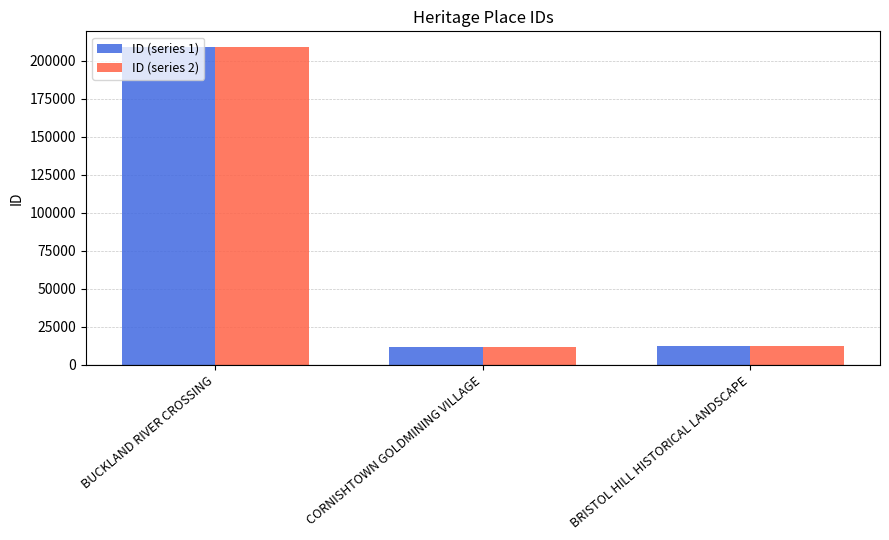

Is it true that ID (series 1) equals 354866 at BUCKLAND RIVER CROSSING?

False